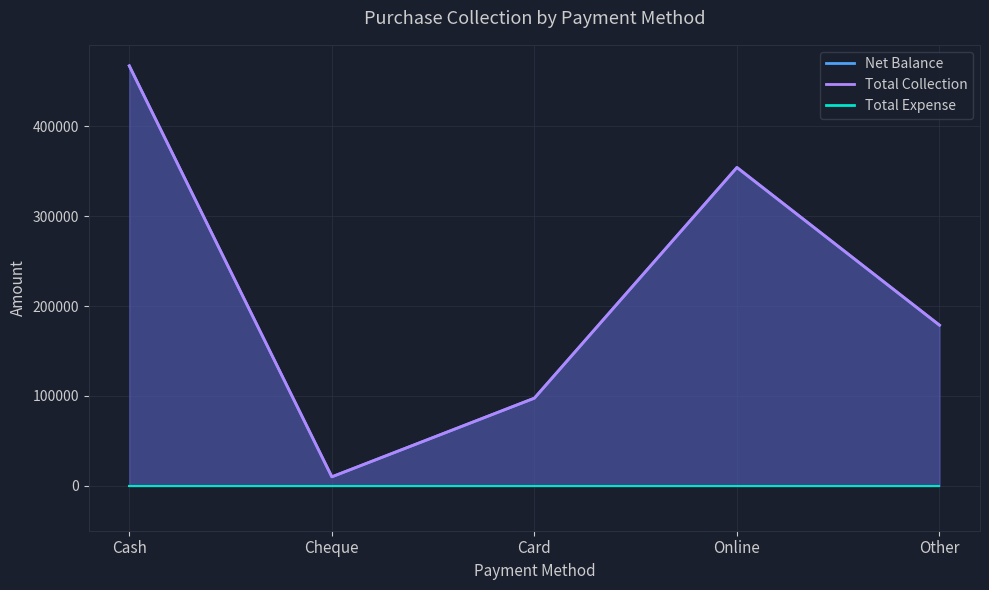

How many values in the Net Balance series are below 178765?

2